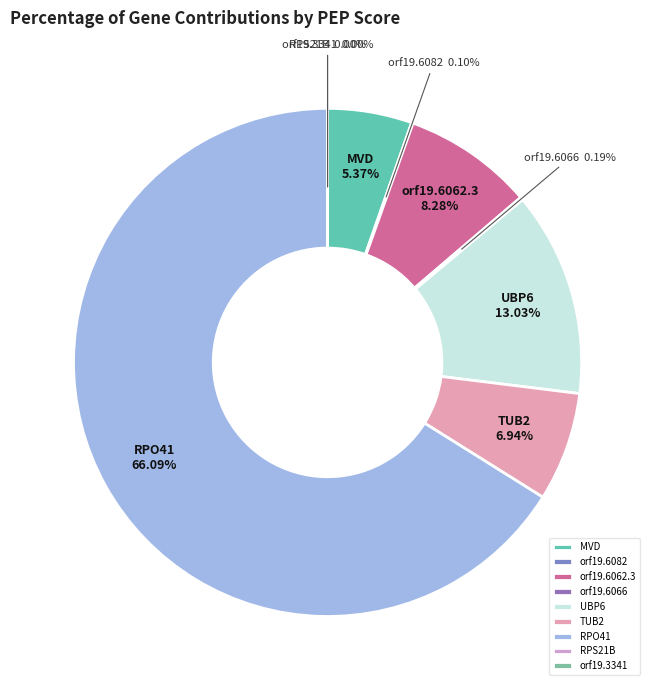

What is the majority slice?

RPO41